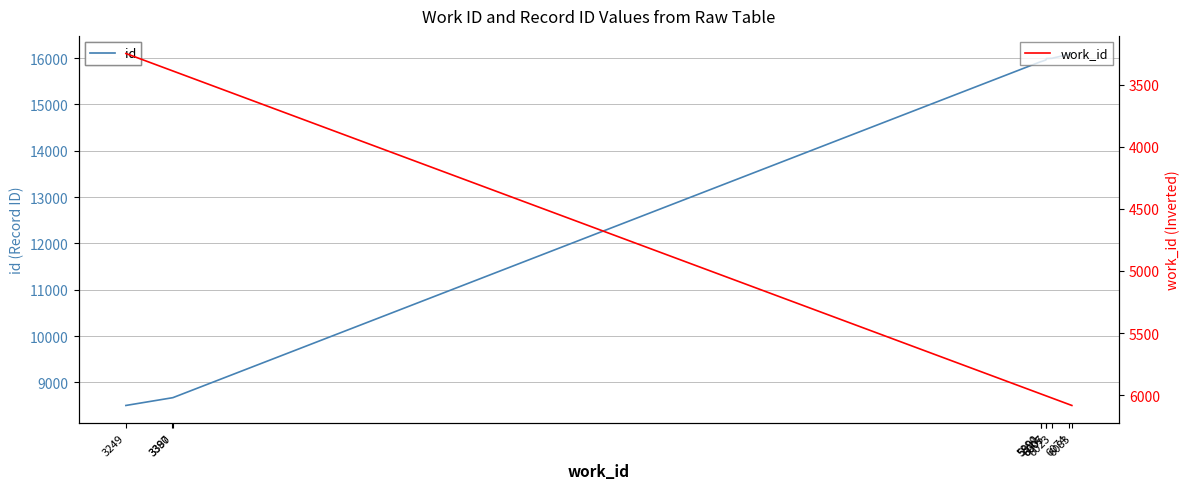

What are all the series names shown in the legend?

id, work_id